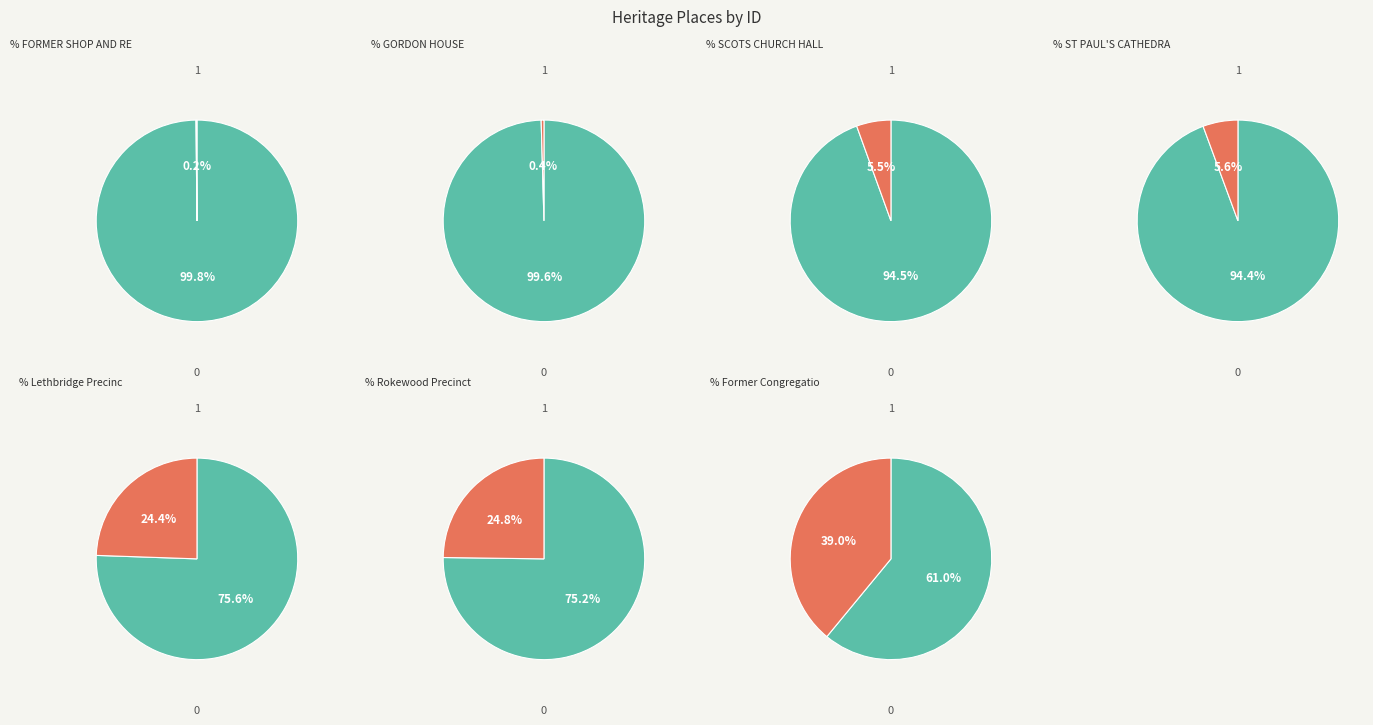

Combined, do ST PAUL'S CATHEDRAL and Lethbridge Precinct account for over 50%?

No